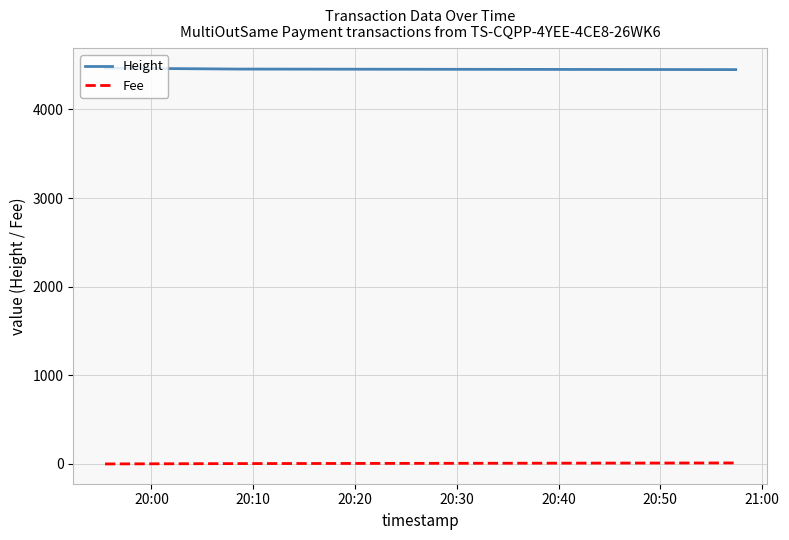

What is the maximum value shown in the chart?

4466.0